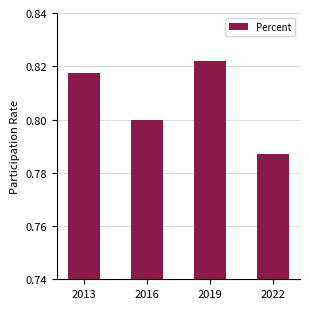

List the labels in order of value, smallest first.

2022, 2016, 2013, 2019